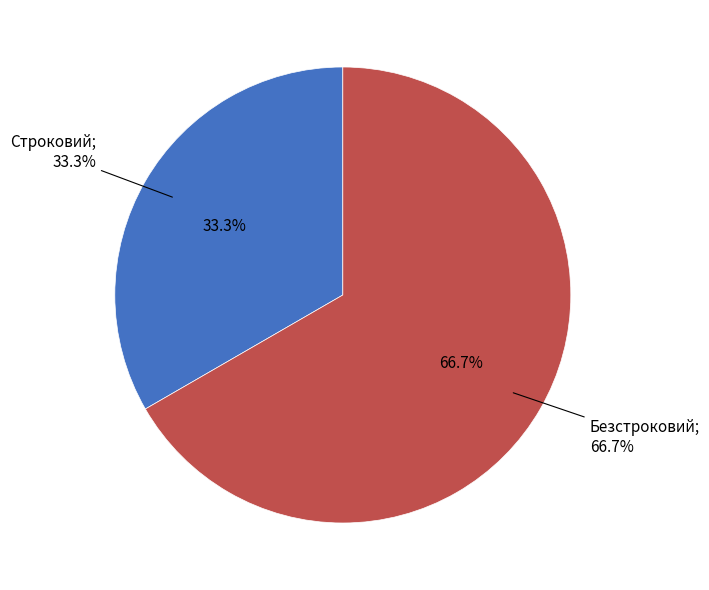

Is it true that Безстроковий is 54% of the pie?

False